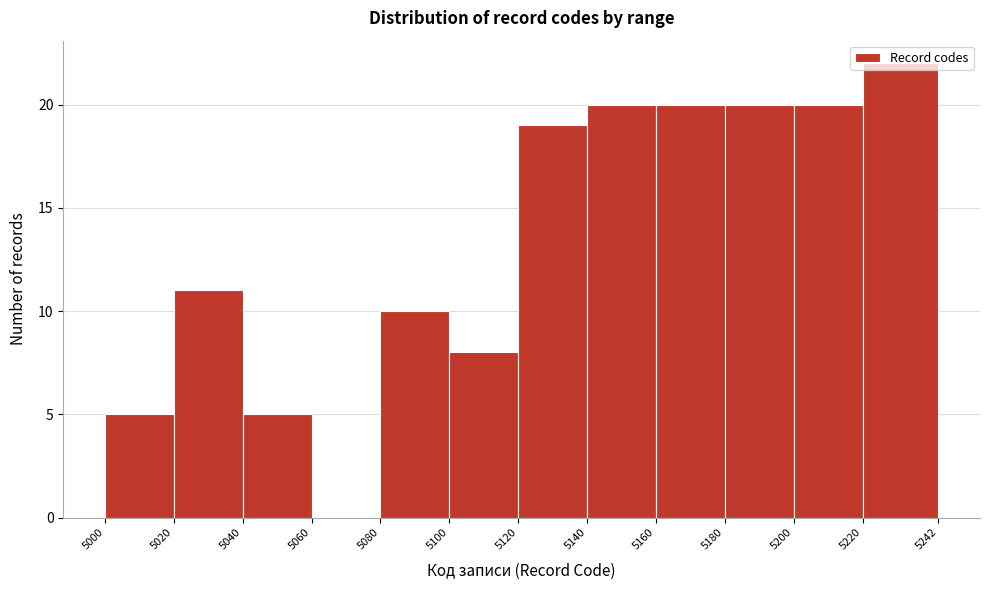

Reading left to right, transcribe this chart: for each bar, give the range it covers on the x-axis and its height. The values are not printed on the chart, so give them approximately, as read against the axis.

5000 to 5020: 5
5020 to 5040: 11
5040 to 5060: 5
5060 to 5080: 0
5080 to 5100: 10
5100 to 5120: 8
5120 to 5140: 19
5140 to 5160: 20
5160 to 5180: 20
5180 to 5200: 20
5200 to 5220: 20
5220 to 5242: 22